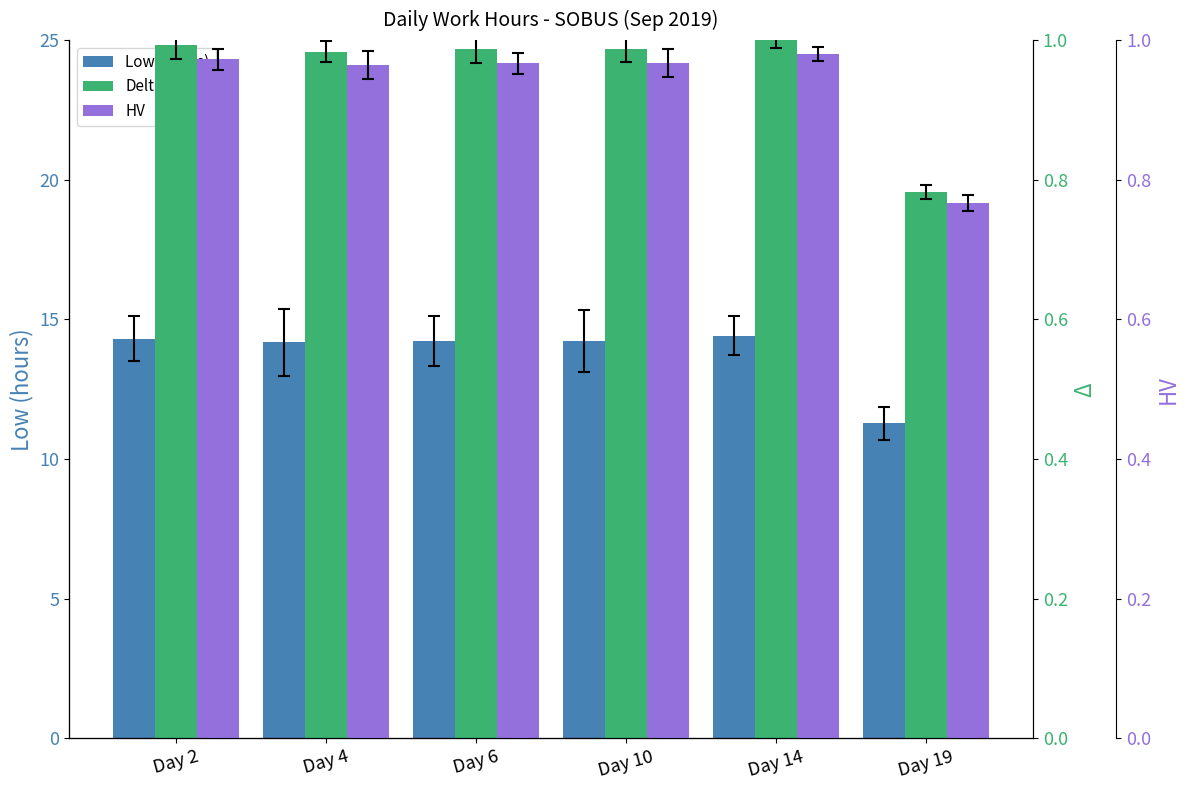

At how many categories does at least one series exceed 5?

6